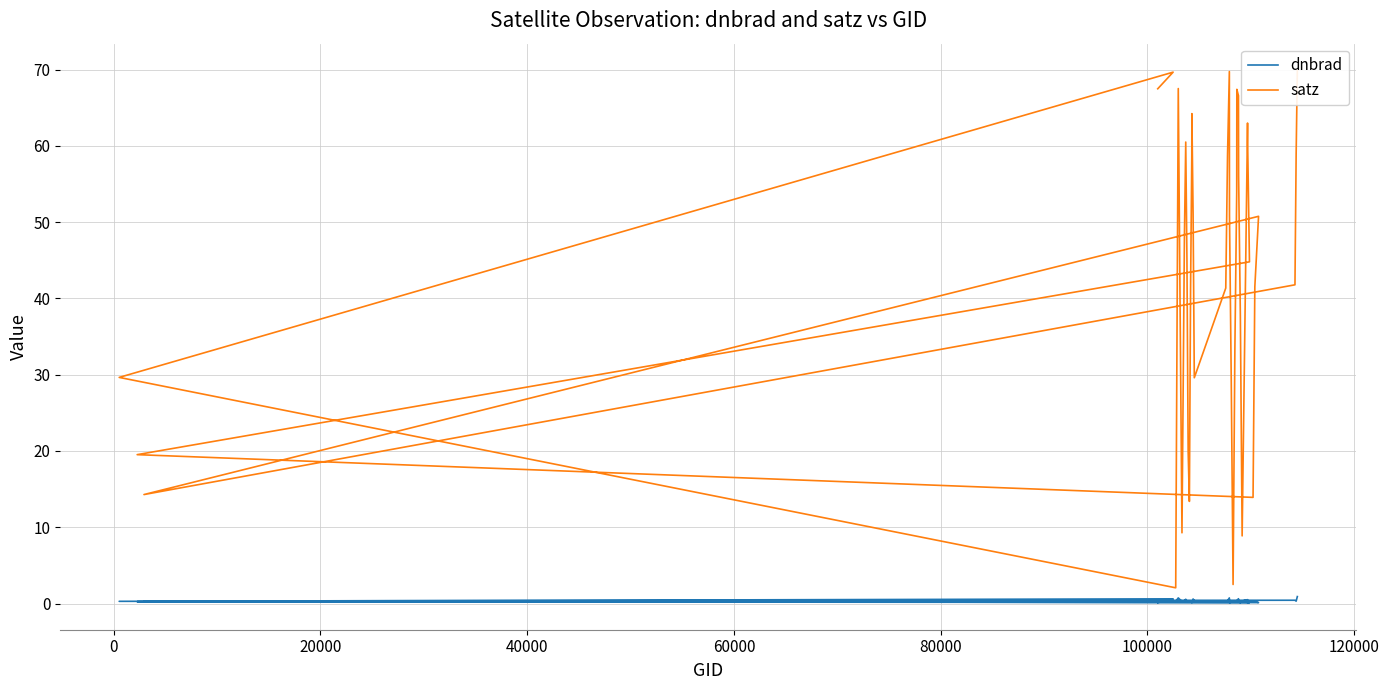

What is the smallest value displayed?

0.1